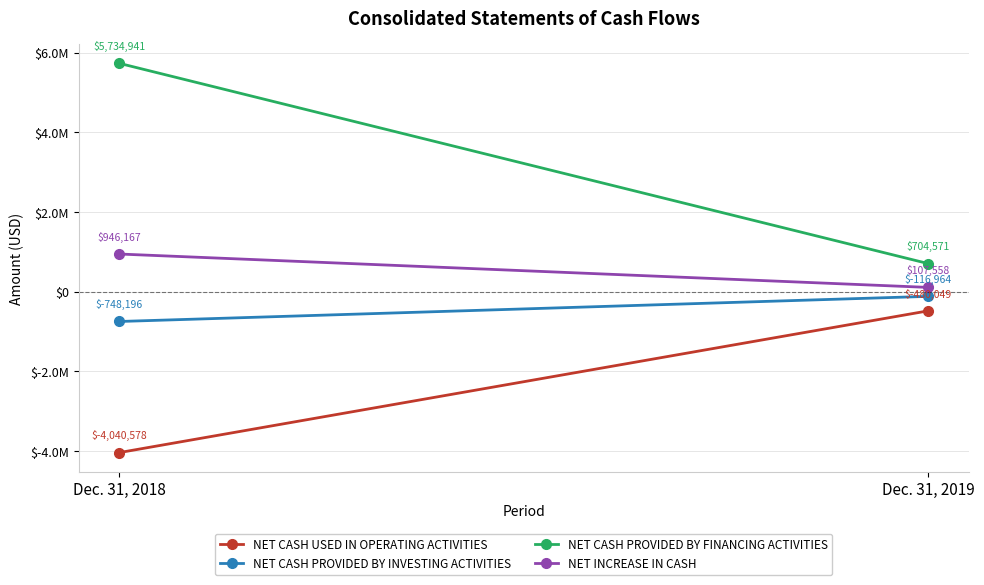

Reading right to left, list all the values displayed in this chart.

NET CASH USED IN OPERATING ACTIVITIES: Dec. 31, 2019=-480049	Dec. 31, 2018=-4040578
NET CASH PROVIDED BY INVESTING ACTIVITIES: Dec. 31, 2019=-116964	Dec. 31, 2018=-748196
NET CASH PROVIDED BY FINANCING ACTIVITIES: Dec. 31, 2019=704571	Dec. 31, 2018=5734941
NET INCREASE IN CASH: Dec. 31, 2019=107558	Dec. 31, 2018=946167